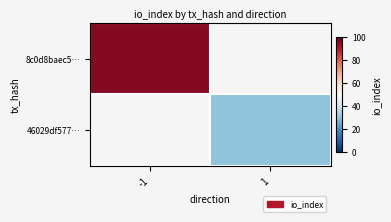

List the series in order of their overall mean, lowest first.

8c0d8baec5…, 46029df577…